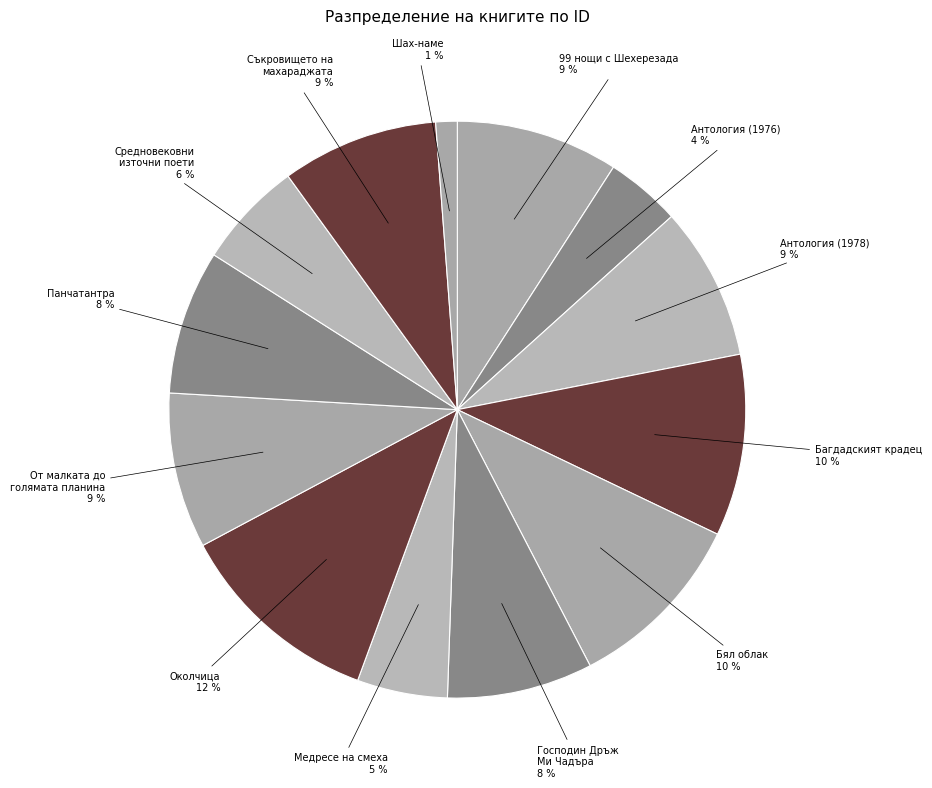

How many segments does this pie chart have?

13